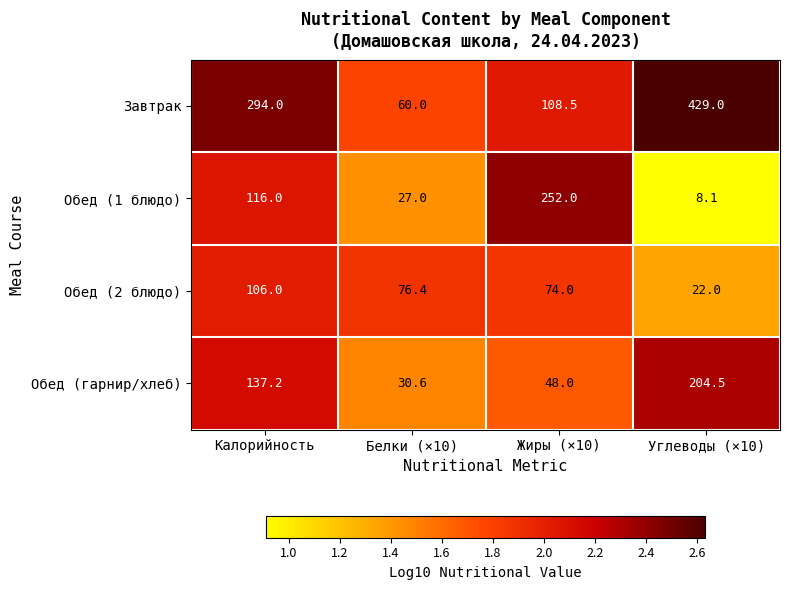

Rank the series by their maximum value, from lowest to highest.

Обед (2 блюдо), Обед (гарнир/хлеб), Обед (1 блюдо), Завтрак